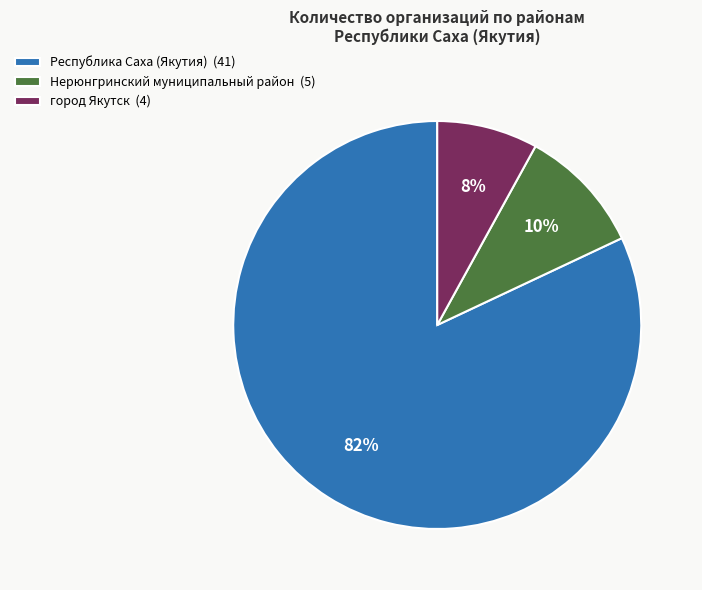

What is the largest slice in the pie chart?

Республика Саха (Якутия)